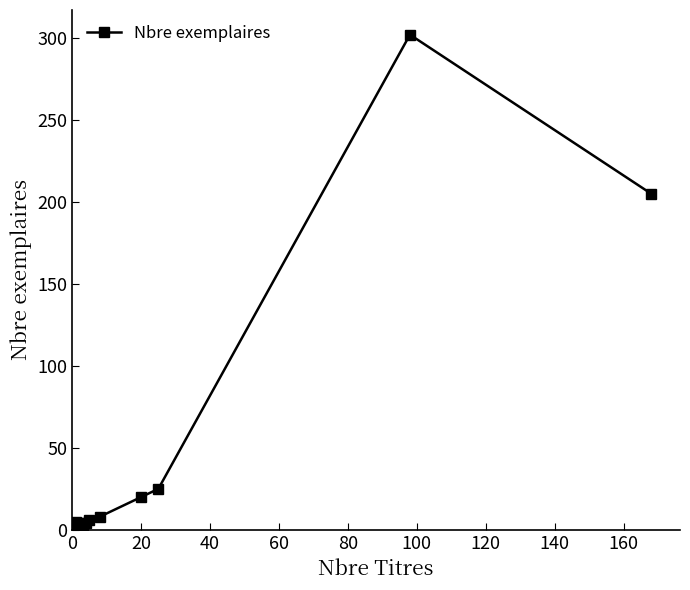

How many interior local peaks (higher than both neighbors) does the data have?

3